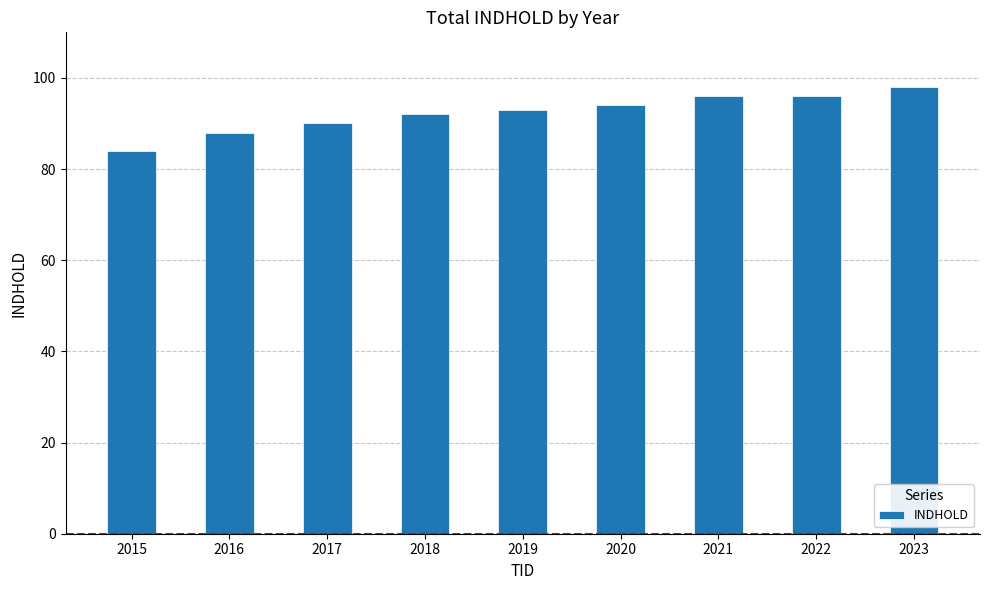

Reading right to left, transcribe all the data shown in this chart.

98	96	96	94	93	92	90	88	84